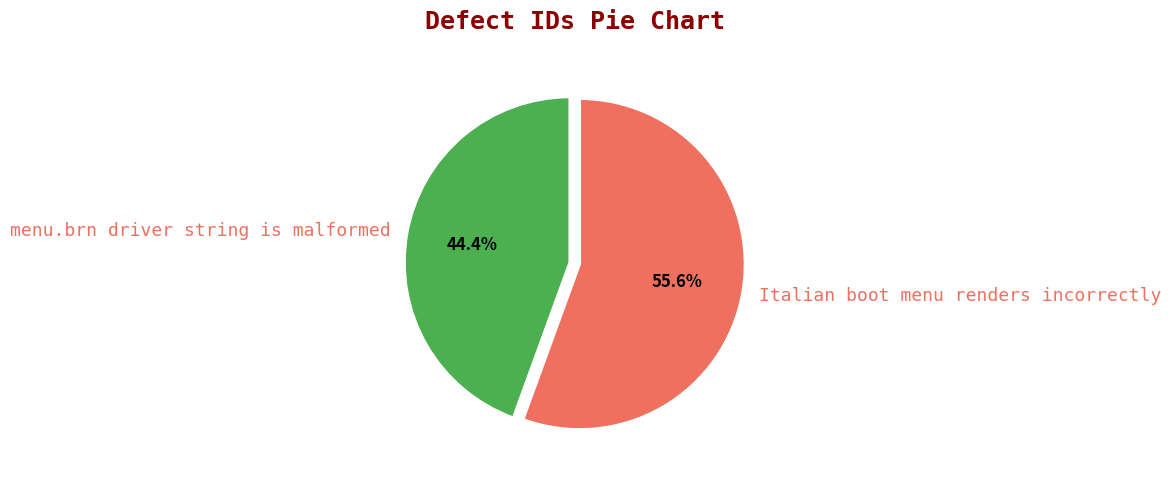

To the nearest percent, what is the combined percentage of Italian boot menu renders incorrectly and menu.brn driver string is malformed?

100%